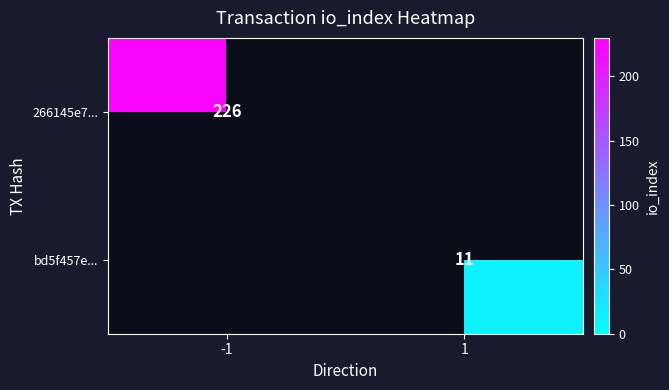

How many distinct data groups are displayed?

2